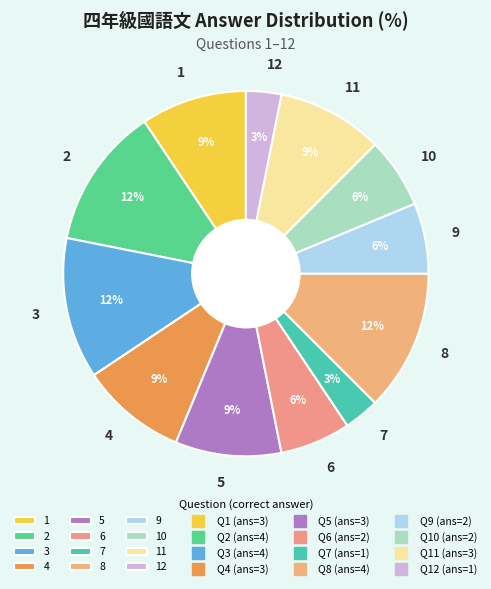

True or false: 6 accounts for 1% of the total.

False